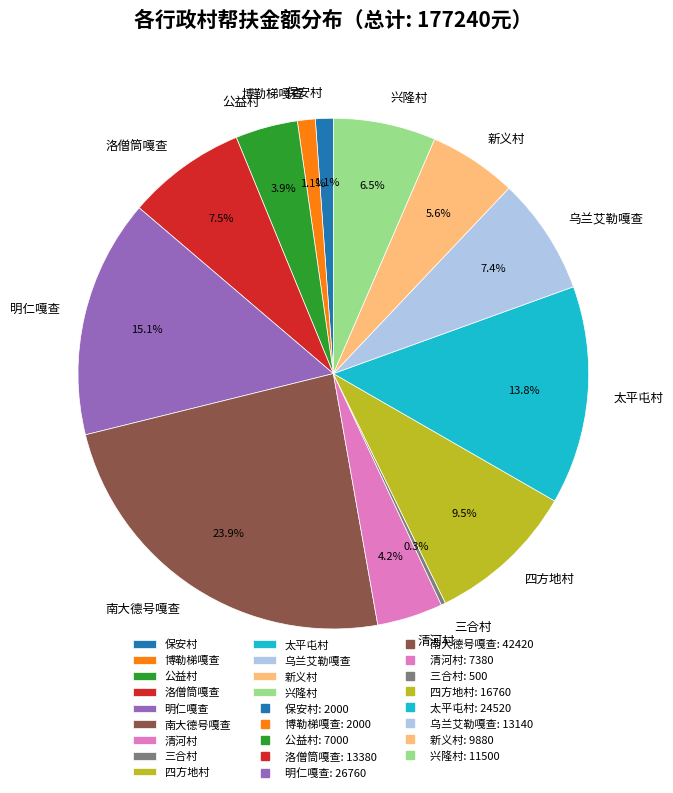

Is 公益村 the majority of the pie?

No